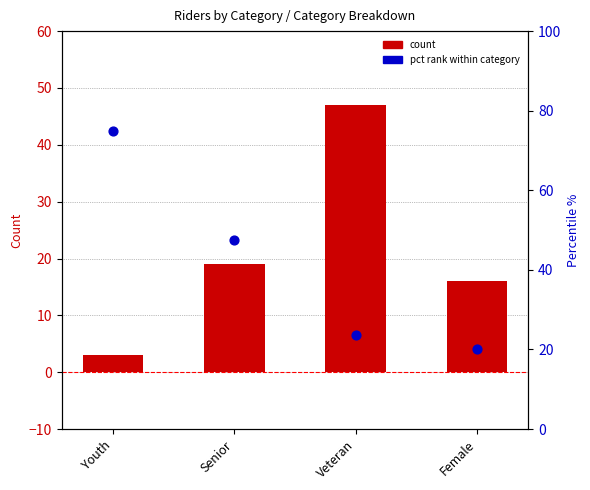

Which series has the largest total across all categories?

pct rank